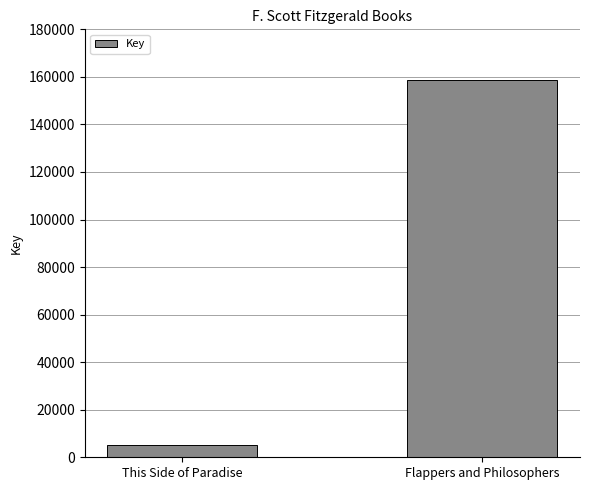

The chart shows a value of 5056 at This Side of Paradise. True or false?

True